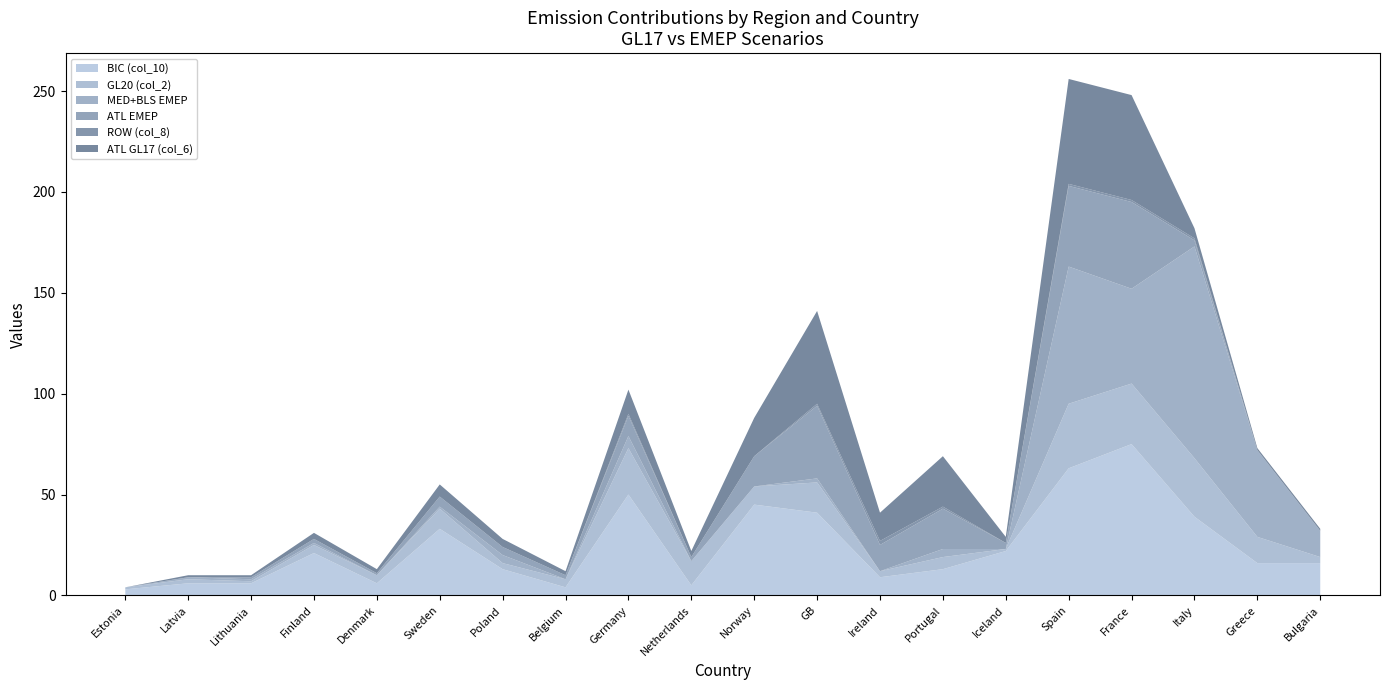

Reading left to right, list all the values displayed in this chart.

BIC (col_10): 3	6	6	21	6	33	13	4	50	5	45	41	9	13	22	63	75	39	16	16
GL20 (col_2): 1	2	1	4	4	10	3	4	23	12	9	15	3	6	1	32	30	29	13	3
MED+BLS EMEP: 0	1	1	1	0	1	4	0	6	0	0	2	0	4	0	68	47	105	43	13
ATL EMEP: 0	0	1	2	1	5	4	2	10	2	15	36	13	20	3	40	43	3	0	0
ROW (col_8): 0	0	0	0	0	0	0	0	1	0	0	1	2	1	0	1	1	1	0	0
ATL GL17 (col_6): 0	1	1	3	2	6	4	2	12	3	19	46	14	25	3	52	52	5	1	1